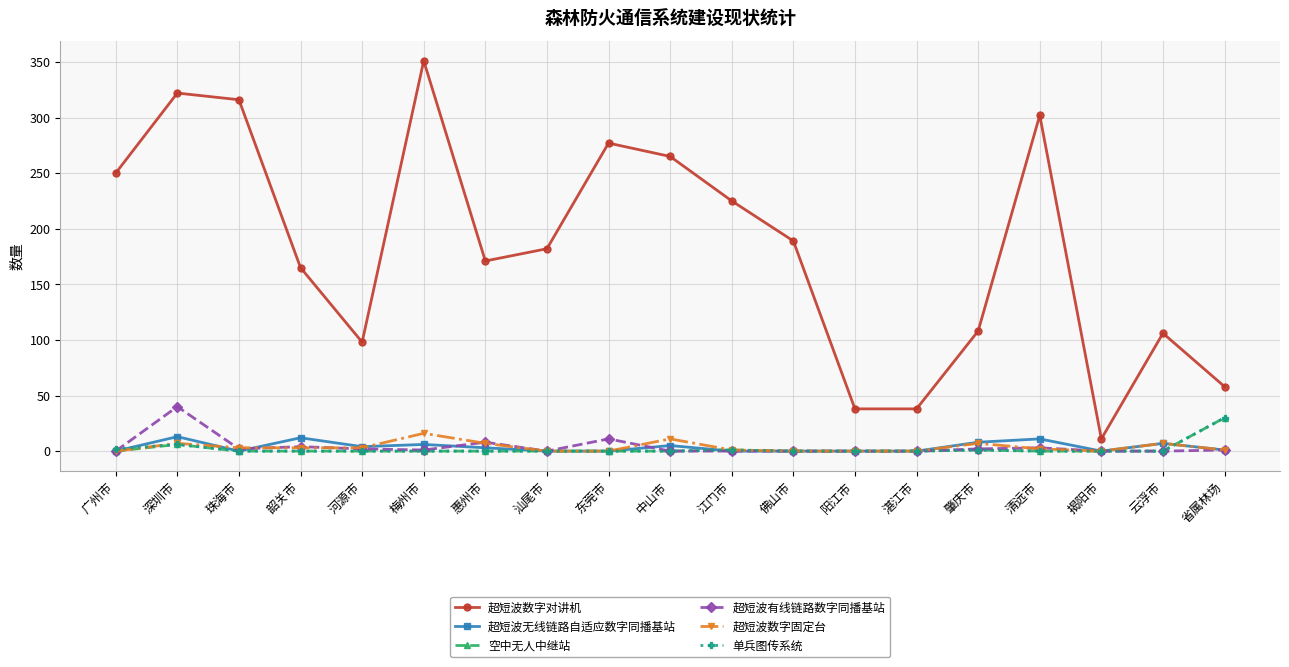

What is the spread (max minus min) of values at 揭阳市?

11